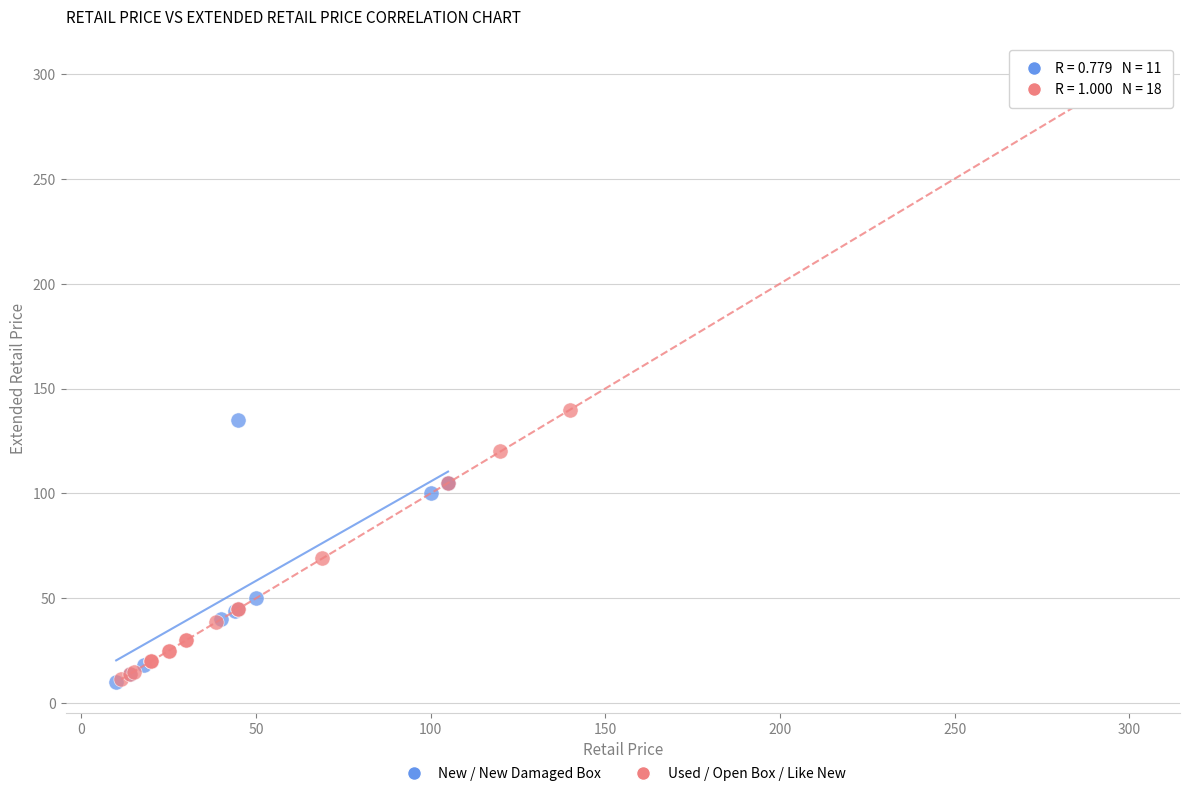

Which series contains the highest Y value?

Used / Open Box / Like New